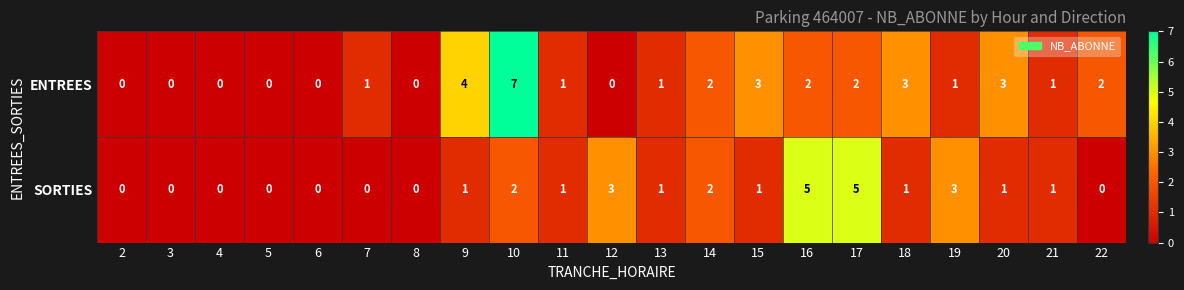

Rank the series by their average value, from highest to lowest.

ENTREES, SORTIES